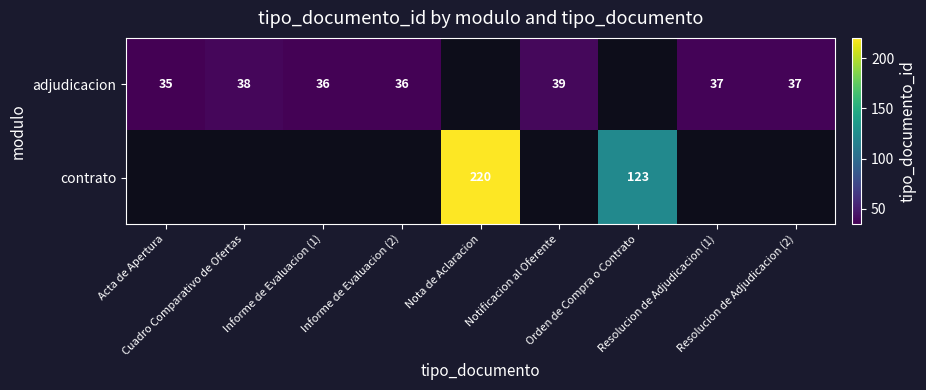

Rank the series by their average value, from lowest to highest.

adjudicacion, contrato